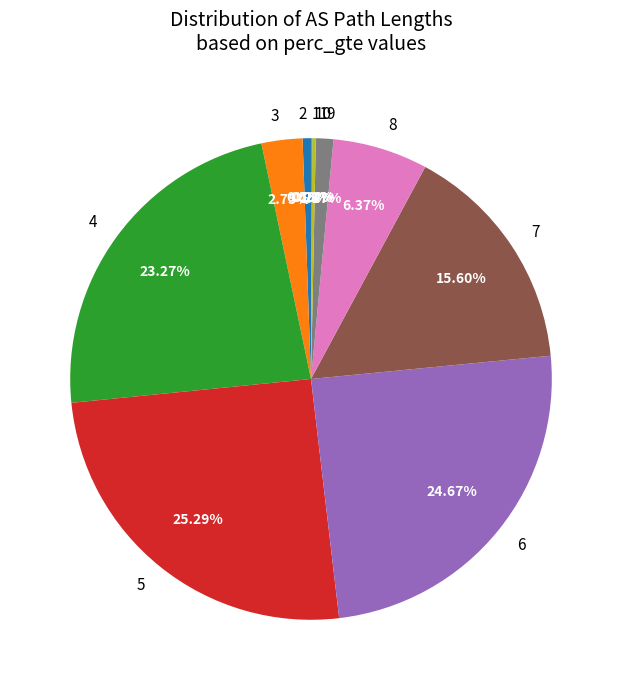

What percentage is the 2 slice, to the nearest percent?

1%